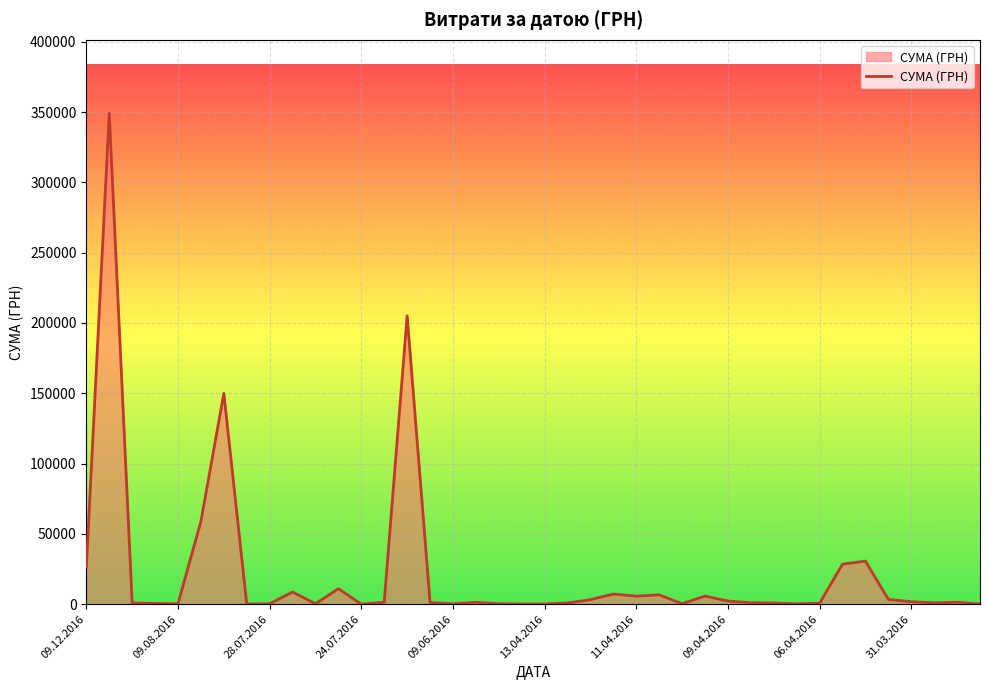

What is the difference between the maximum and minimum values?

348954.7